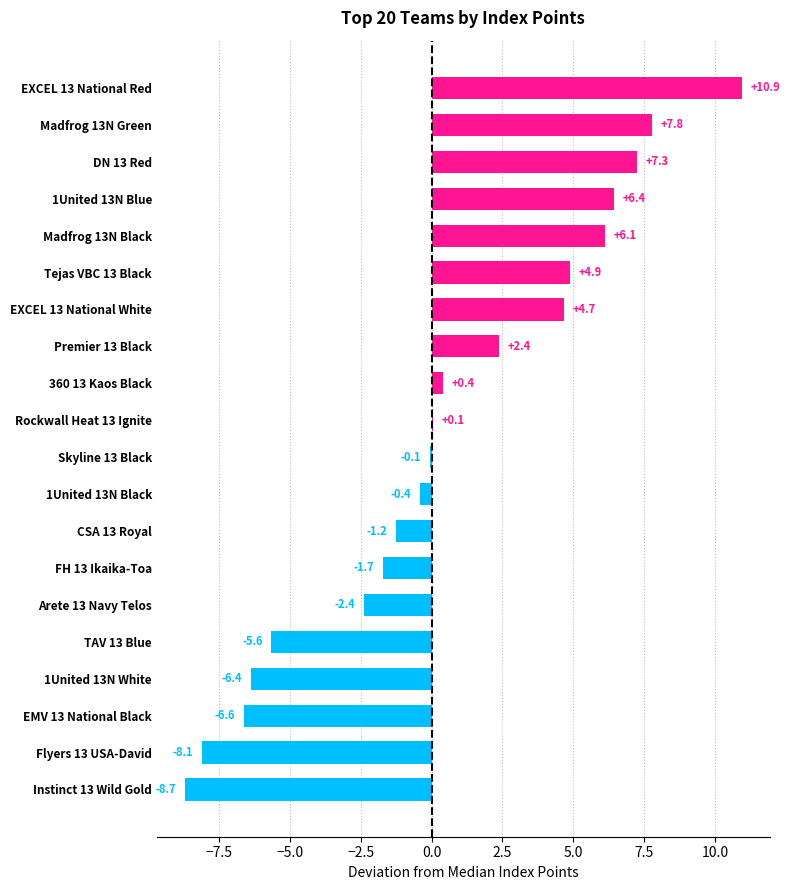

At which label is the value closest to 1?

360 13 Kaos Black